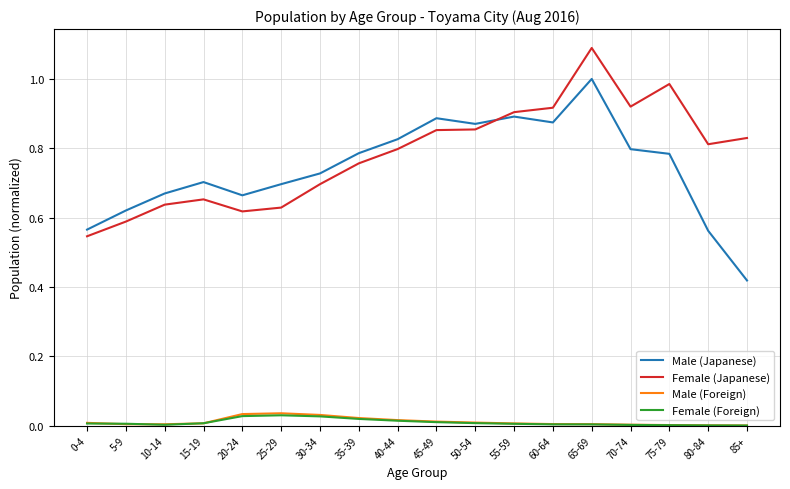

The value of Female (Japanese) at 15-19 is 0.7. True or false?

True